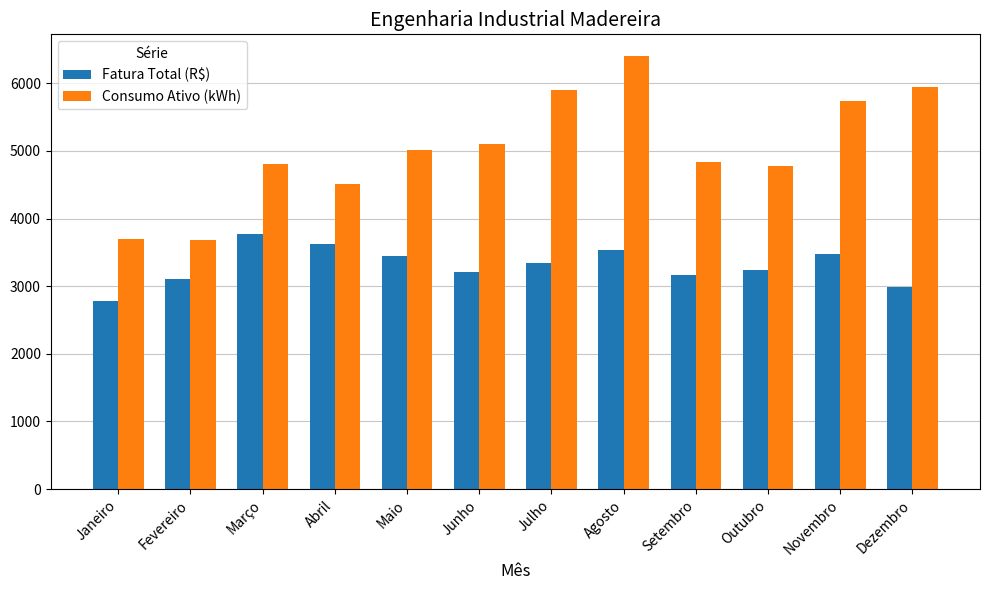

Rank the series by their average value, from lowest to highest.

Fatura Total (R$), Consumo Ativo (kWh)